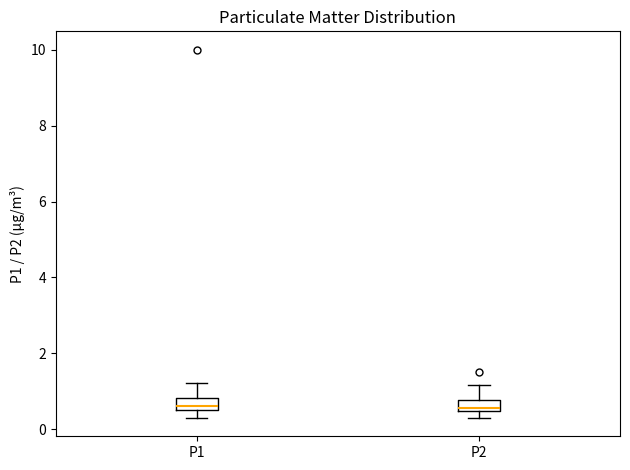

Reading left to right, read every box against the y-axis: the position of its median line, the range the box covers, and the ends of its whiskers. The values are not printed on the chart, so give them approximately, as read against the axis.

P1: median 0.6 (just above the box's lower edge), box 0.6 to 0.8, whiskers 0.4 to 1.2
P2: median 0.6, box 0.4 to 0.8, whiskers 0.4 (below the box's lower edge) to 1.2